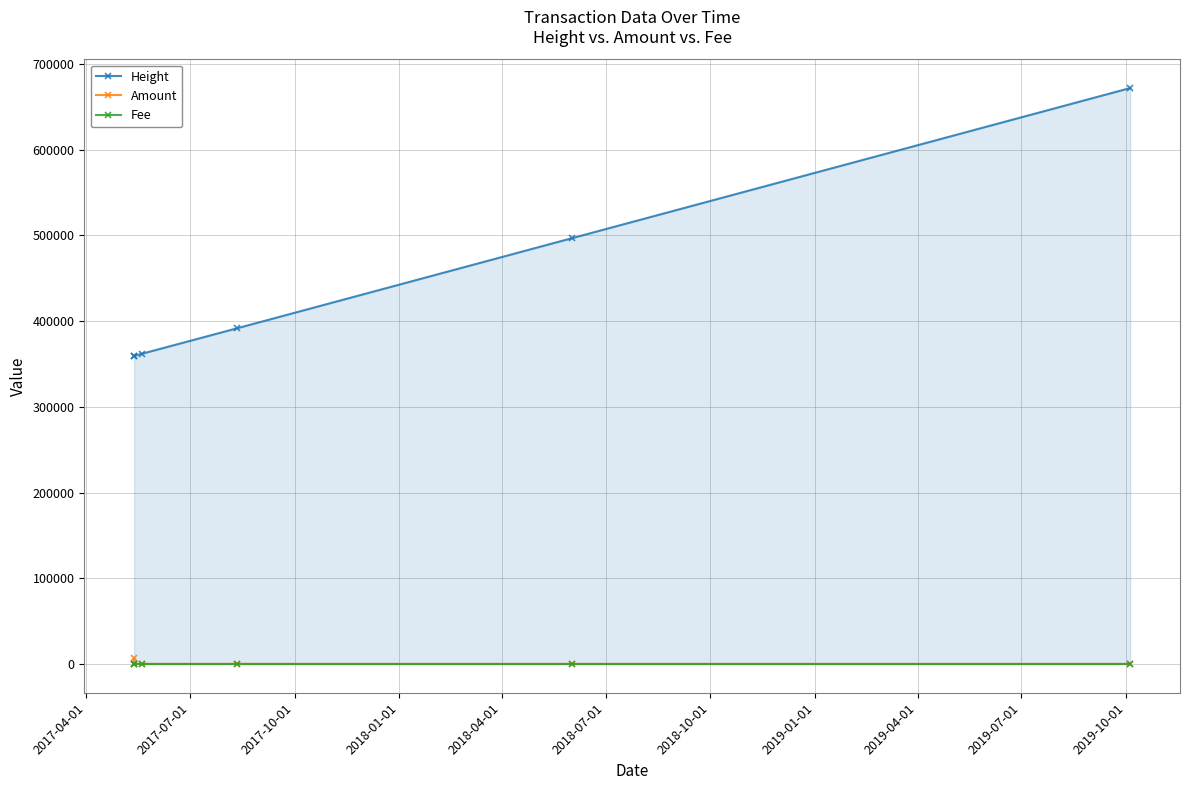

What is the value of the Height point at the 3rd from the left?

361916.0